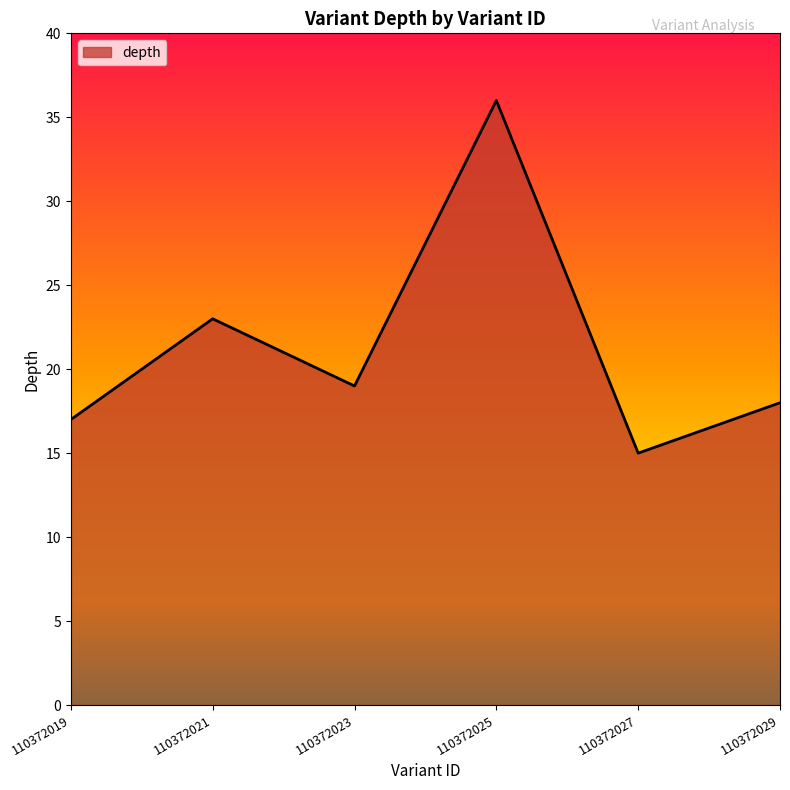

What is the minimum value shown in the chart?

15